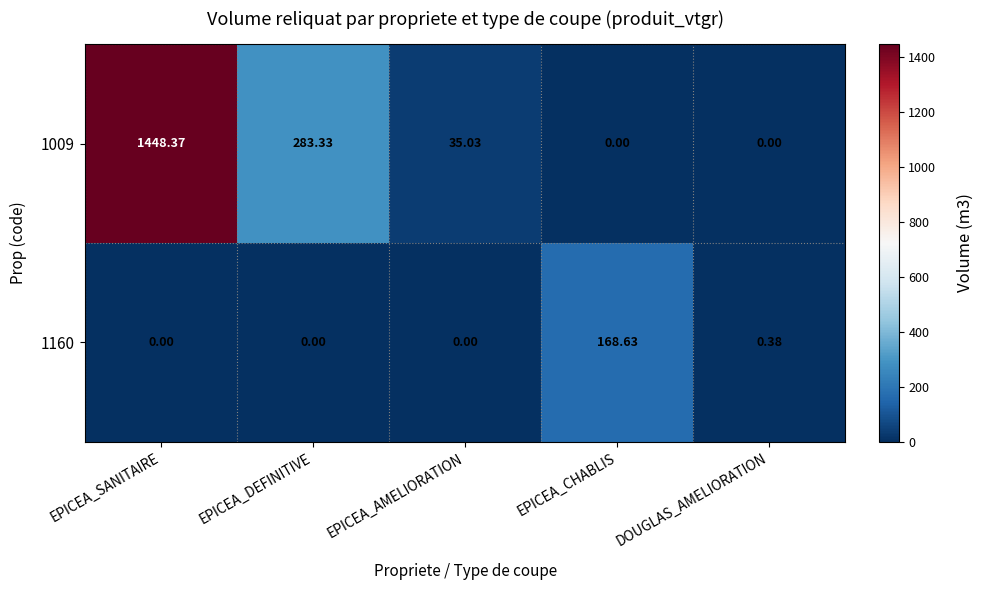

What is the total value across all series at EPICEA_SANITAIRE?

1448.4